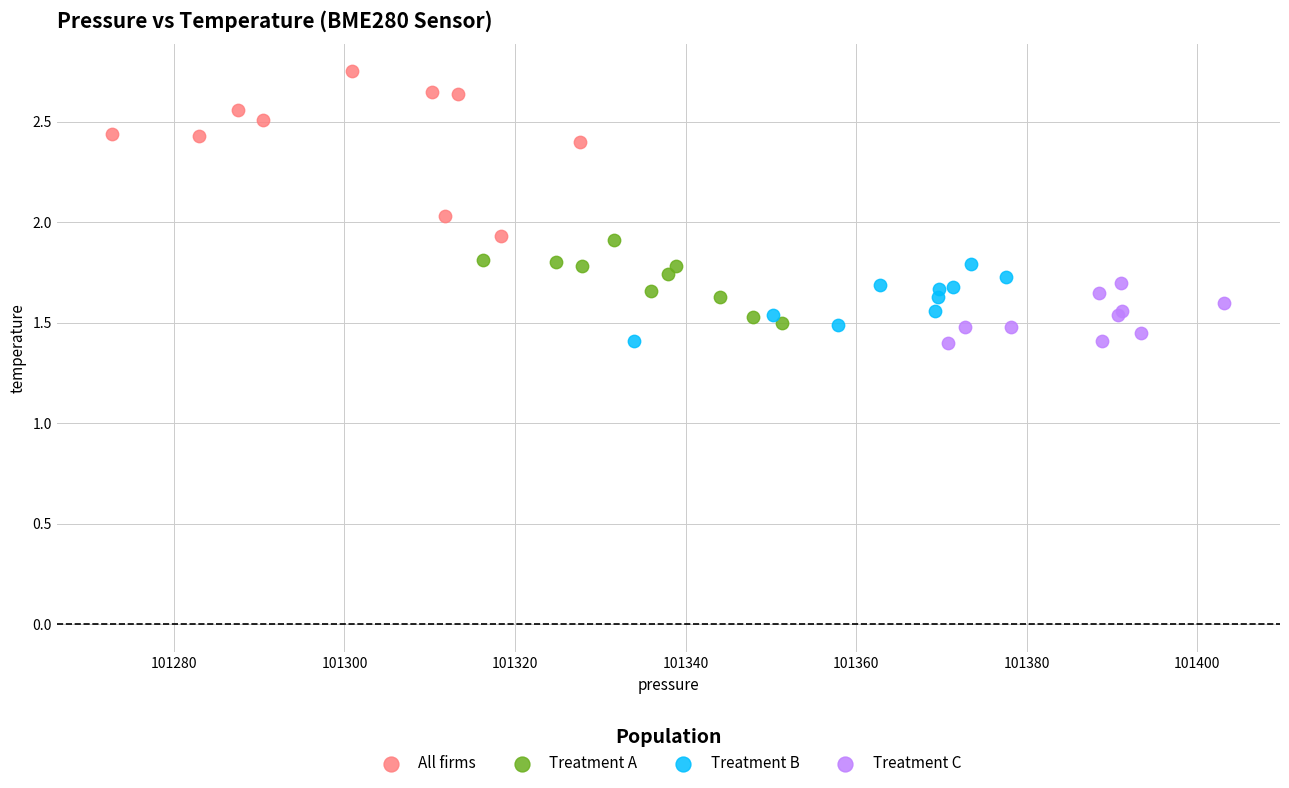

Which series contains the highest Y value?

All firms